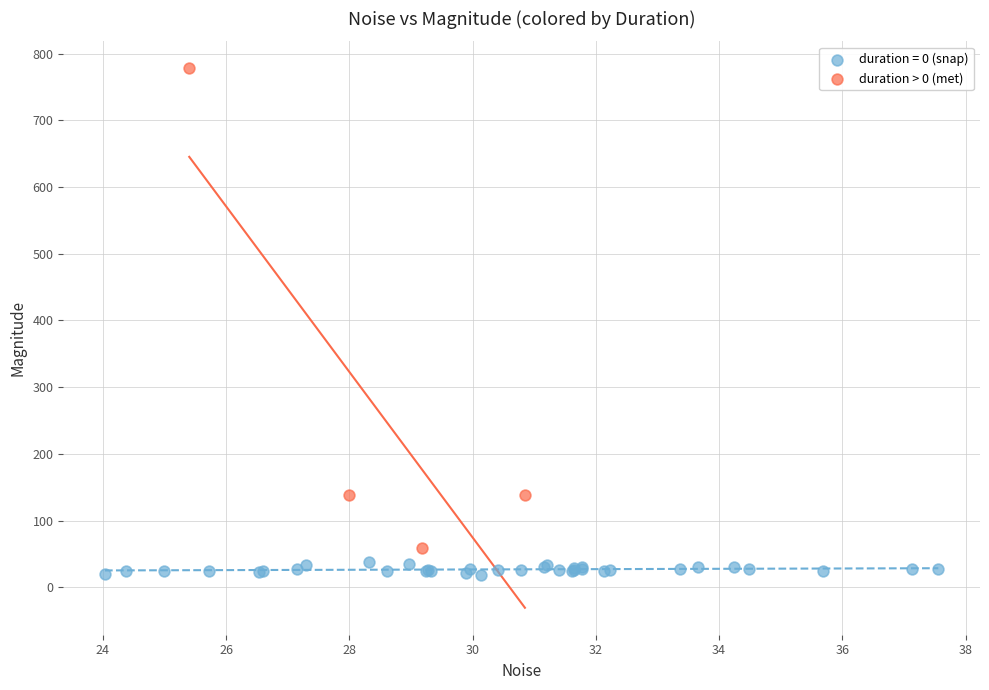

Which series contains the lowest Y value?

duration = 0 (snap)